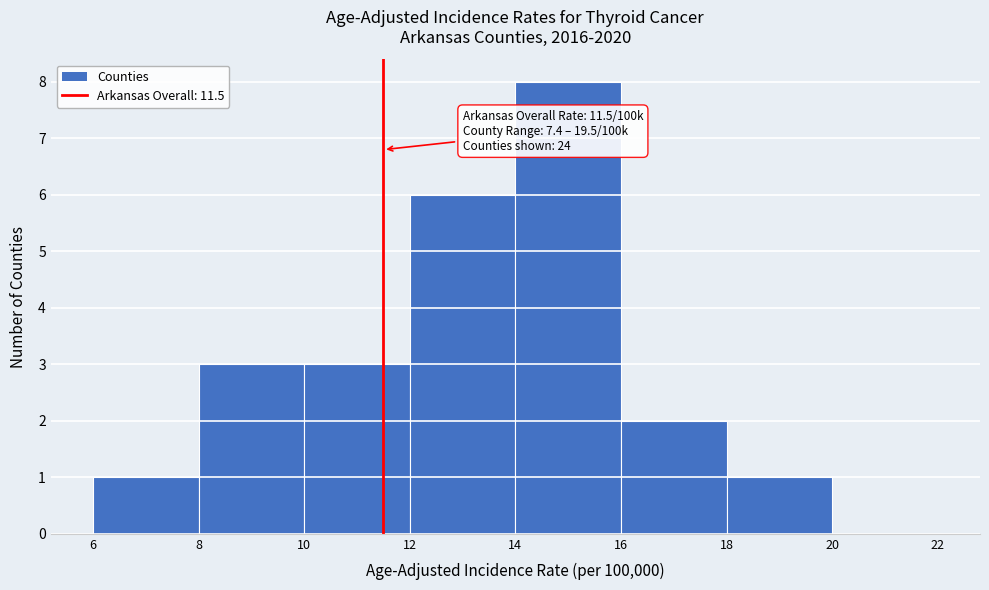

Which range on the x-axis has the tallest bar?

14 to 16